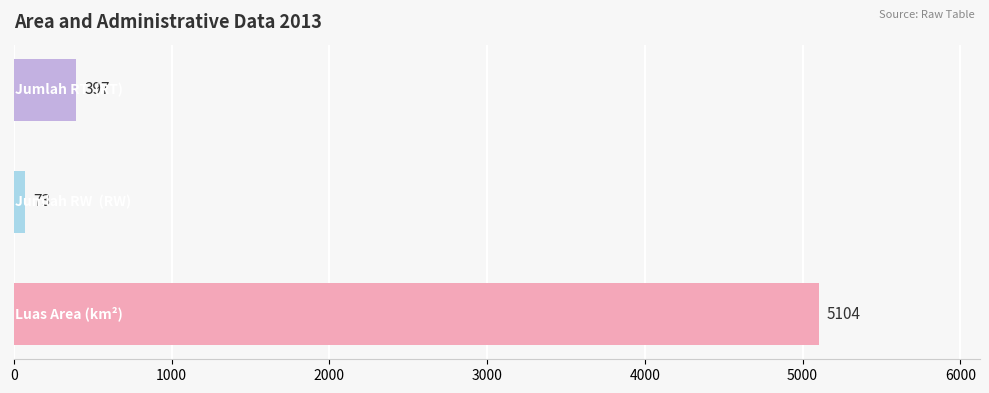

What is the difference between the maximum and second lowest values?

4707